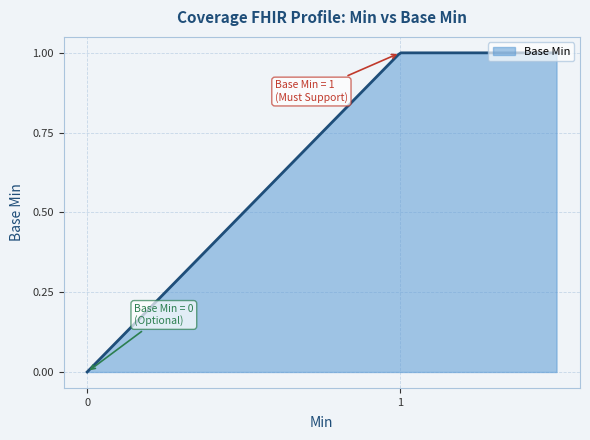

Does the chart have visible grid lines?

Yes